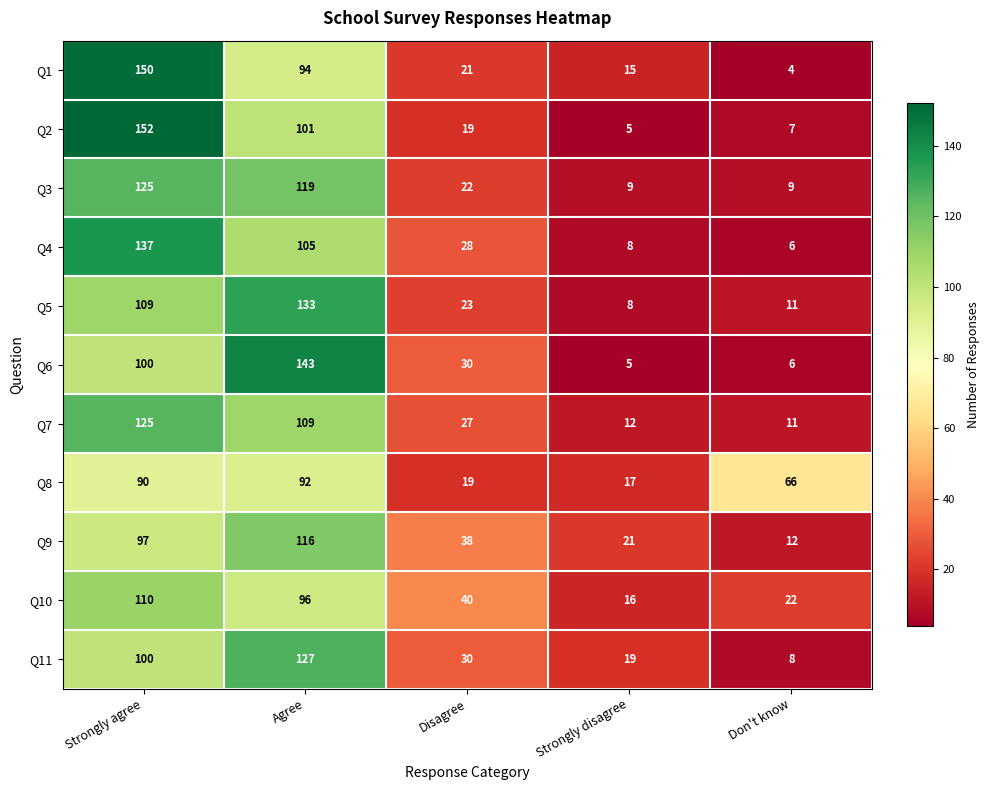

What is the spread (max minus min) of values at Agree?

51